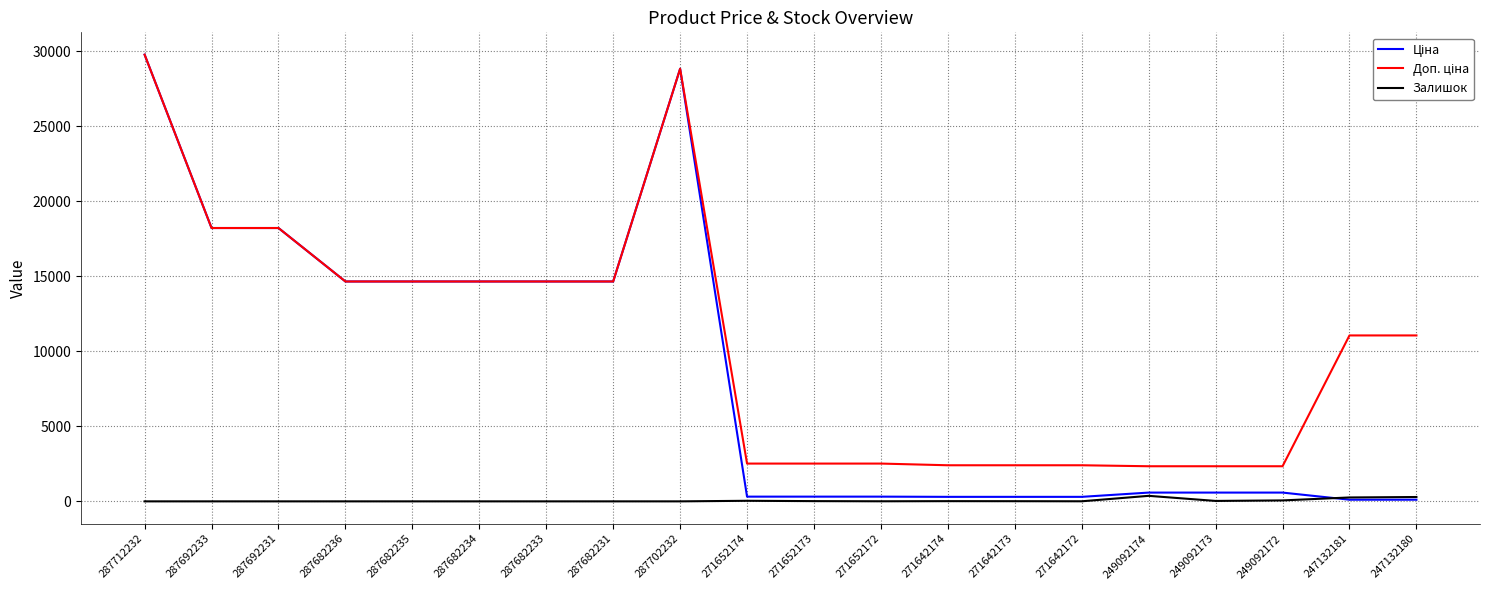

True or false: Залишок has a value of 16.0 at 271652173.

True